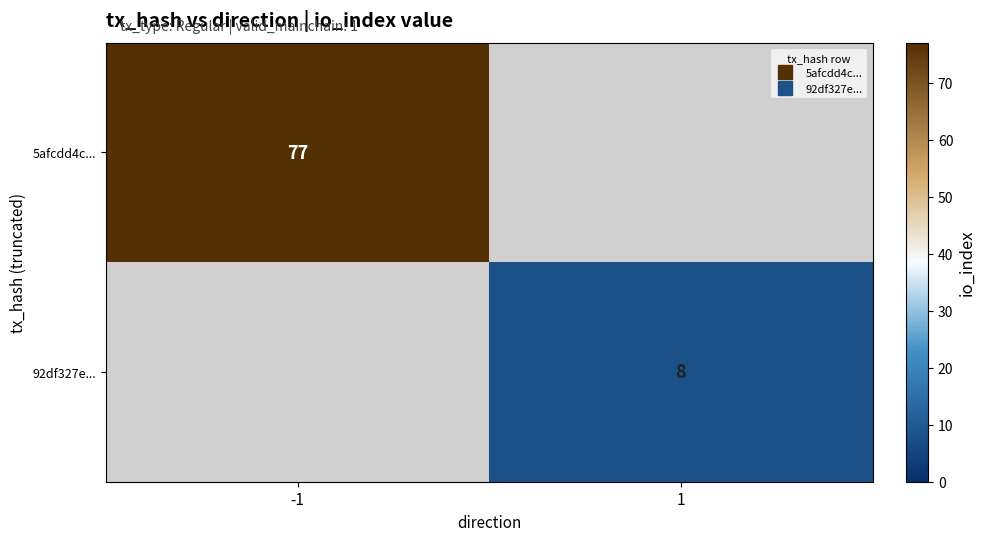

Which series has the widest spread of values?

5afcdd4c...